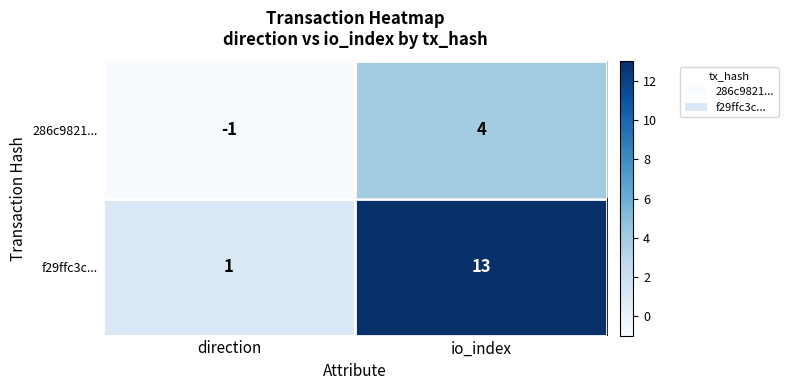

What is the approximate value of 286c9821... at io_index?

4